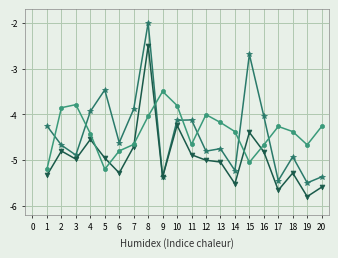

What is the total value across all series at 11?

-13.7